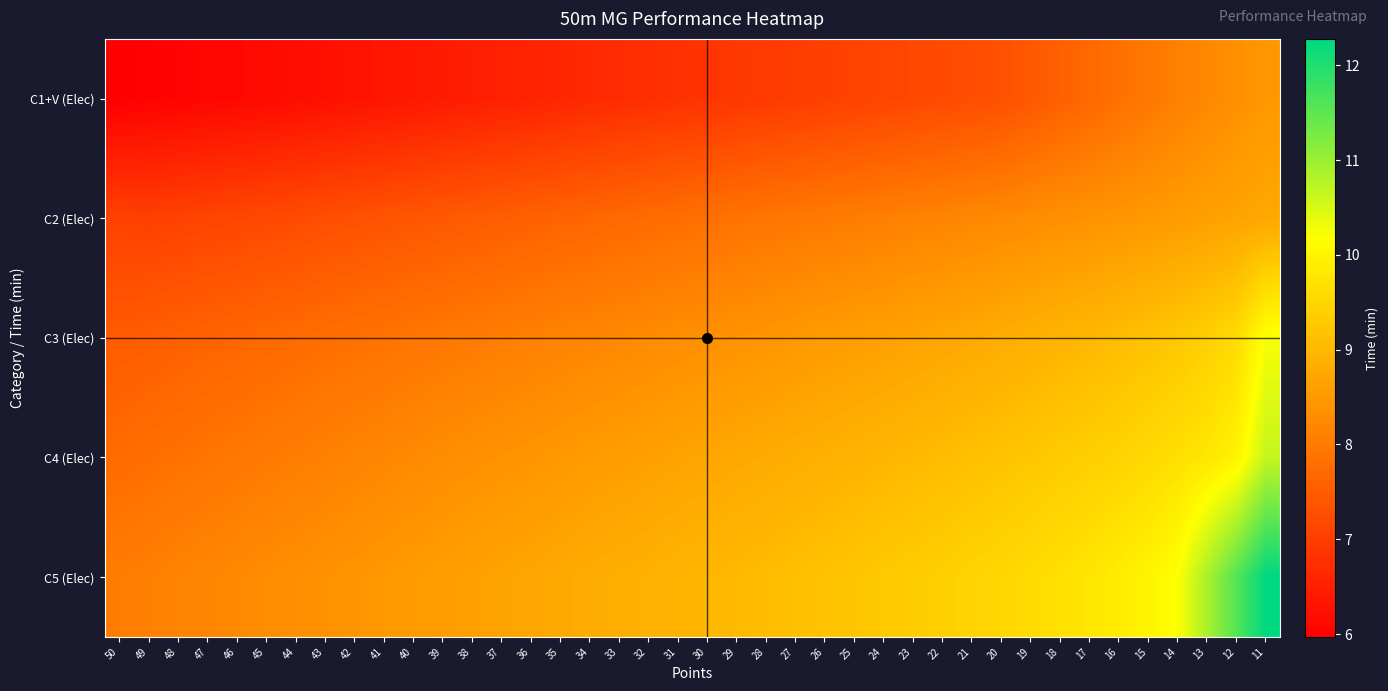

Rank the series by their average value, from highest to lowest.

C5 (Elec), C4 (Elec), C3 (Elec), C2 (Elec), C1+V (Elec)